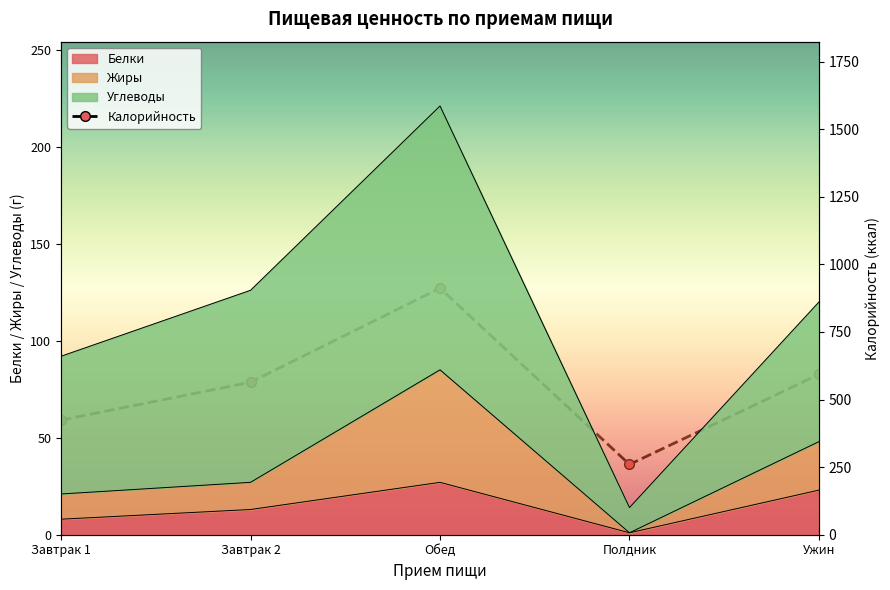

How many lines are shown in the chart?

1